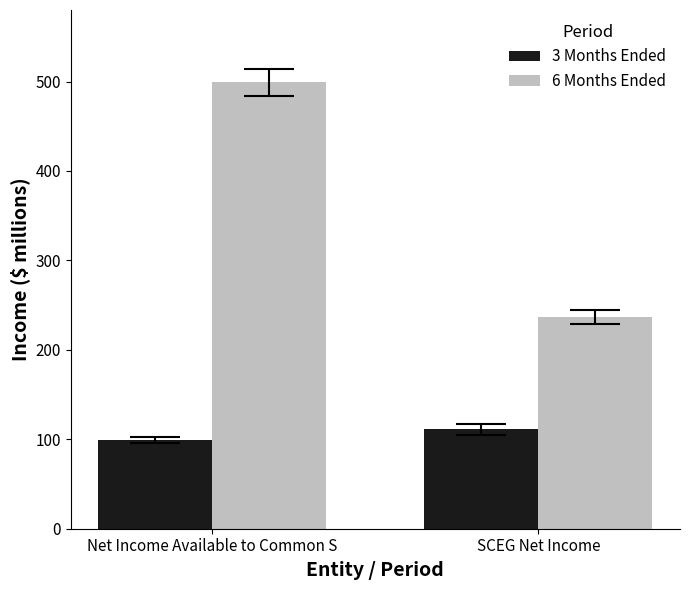

Is it true that 6 Months Ended equals 140 at SCEG Net Income?

False